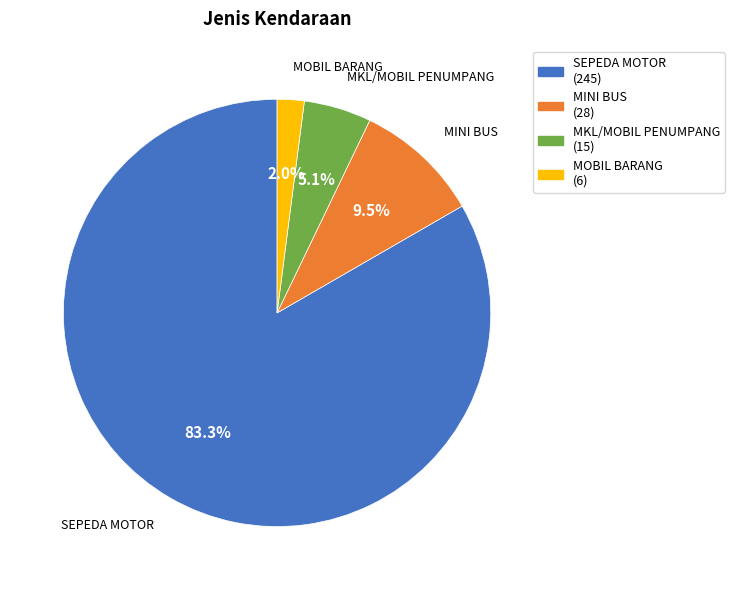

Which slice represents more than half of the pie?

SEPEDA MOTOR